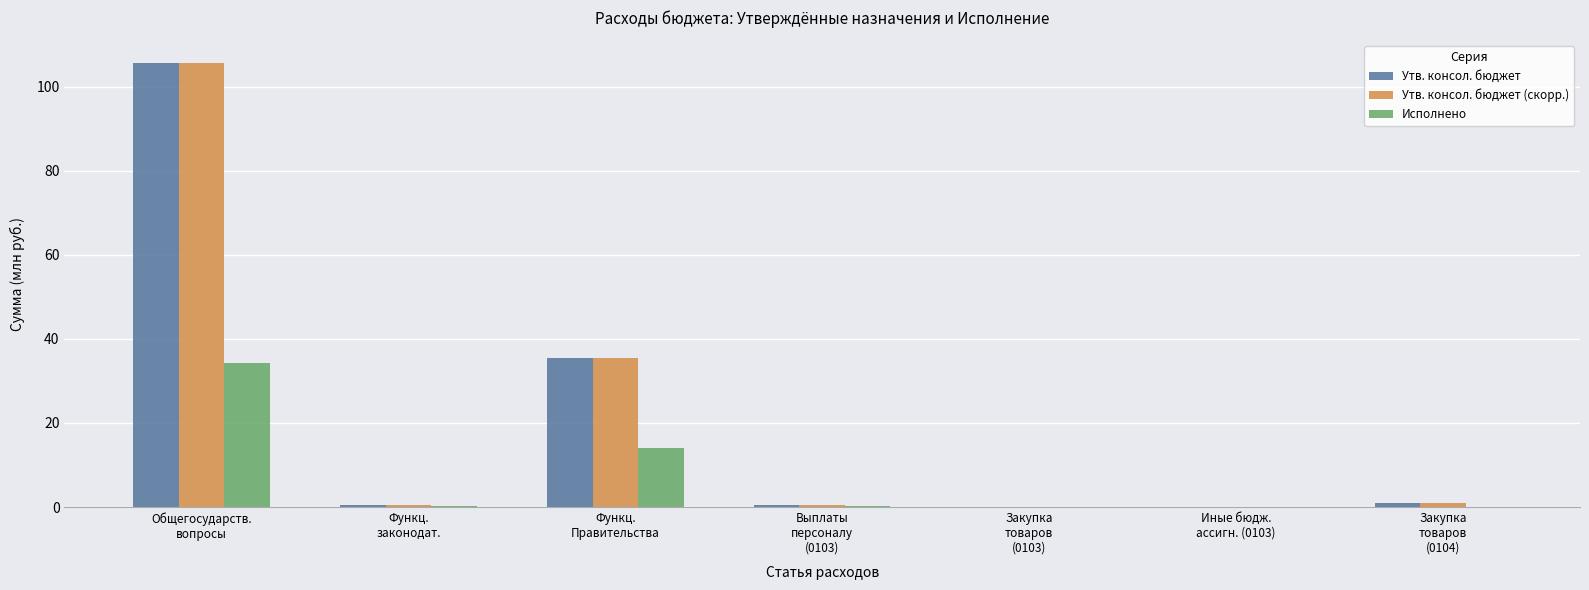

Does the chart contain stacked bars?

No